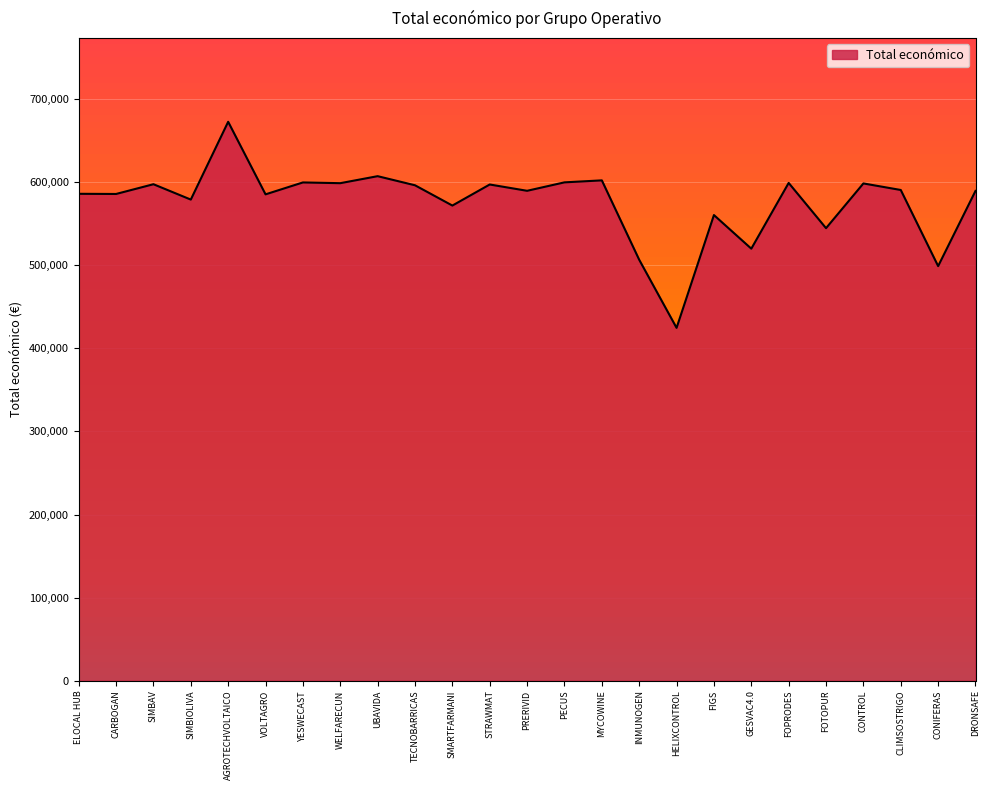

How many lines are shown in the chart?

1